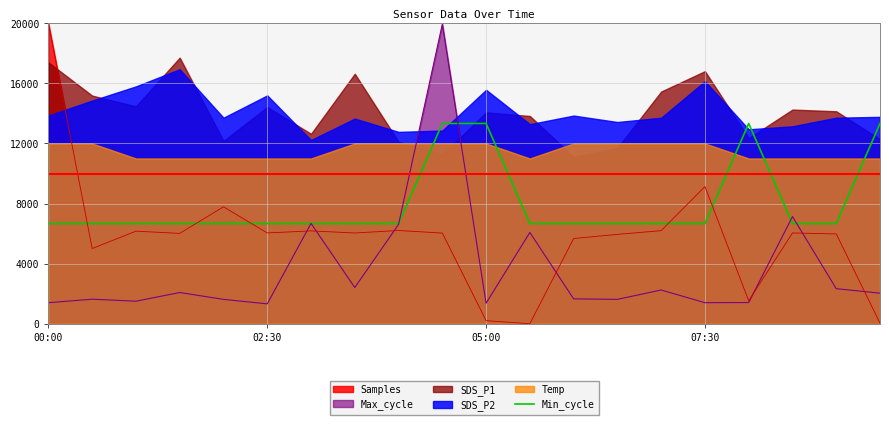

Which series ends up on top after the final intersection of Min_cycle and Samples?

Min_cycle